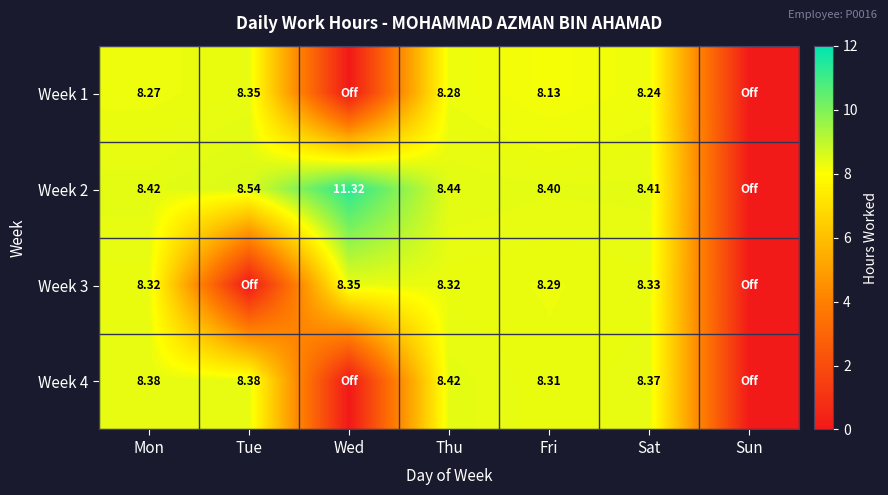

Is the value of Week 3 at Mon greater than the value of Week 4 at Thu?

No